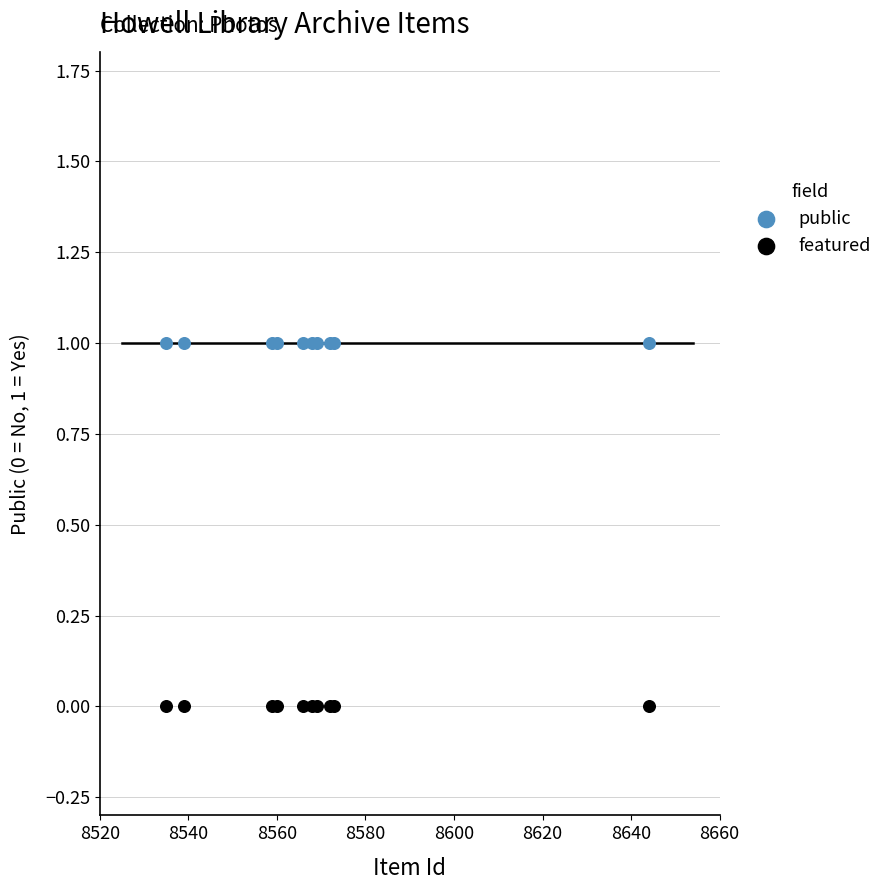

Which series contains the lowest Y value?

featured